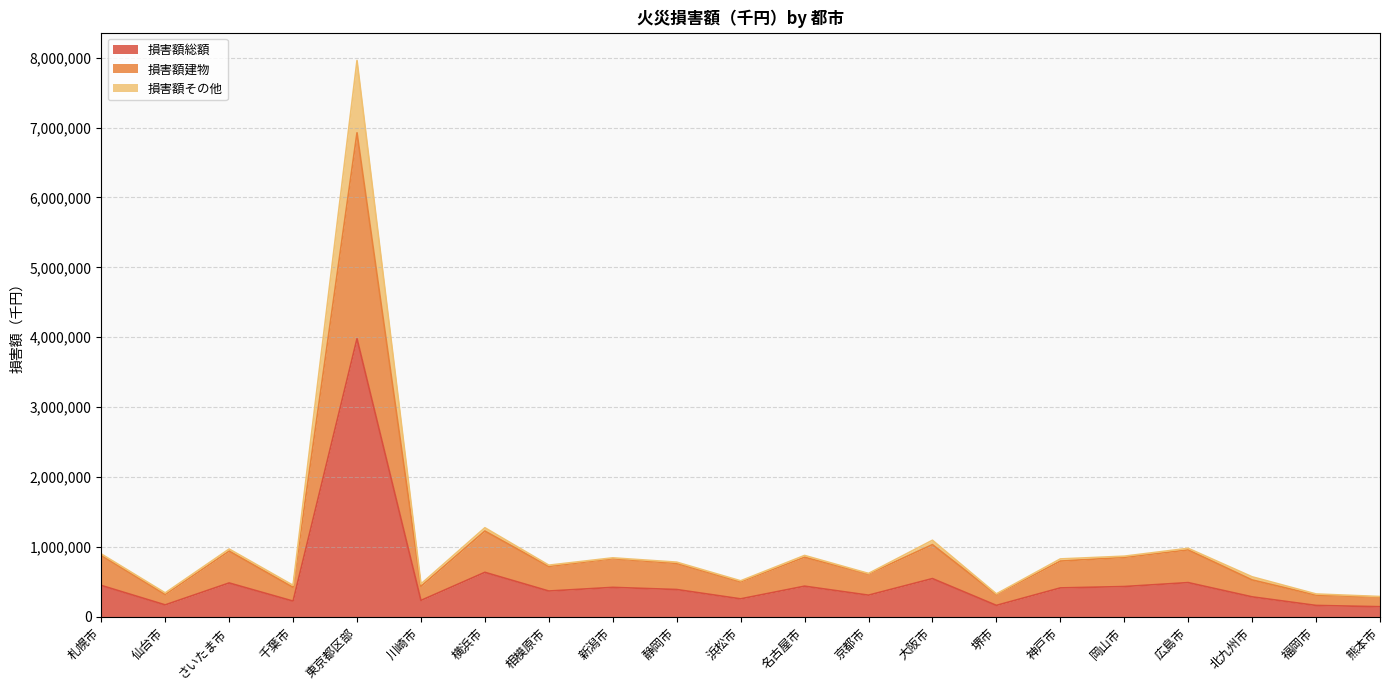

At which label does 損害額その他 reach its minimum?

熊本市